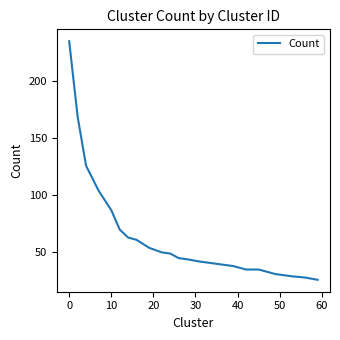

What is the maximum value shown in the chart?

235